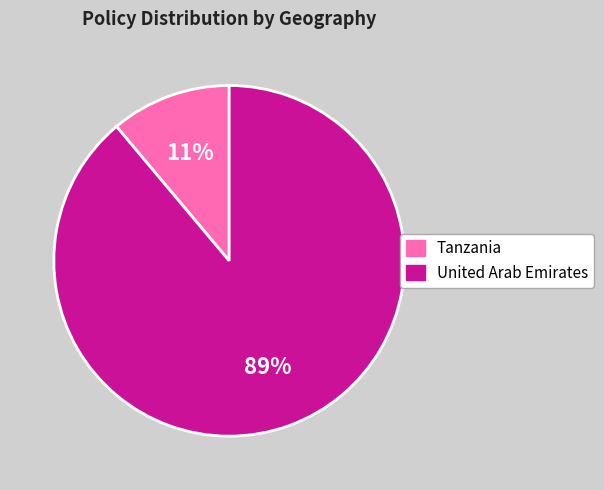

Does any single category account for the majority?

Yes